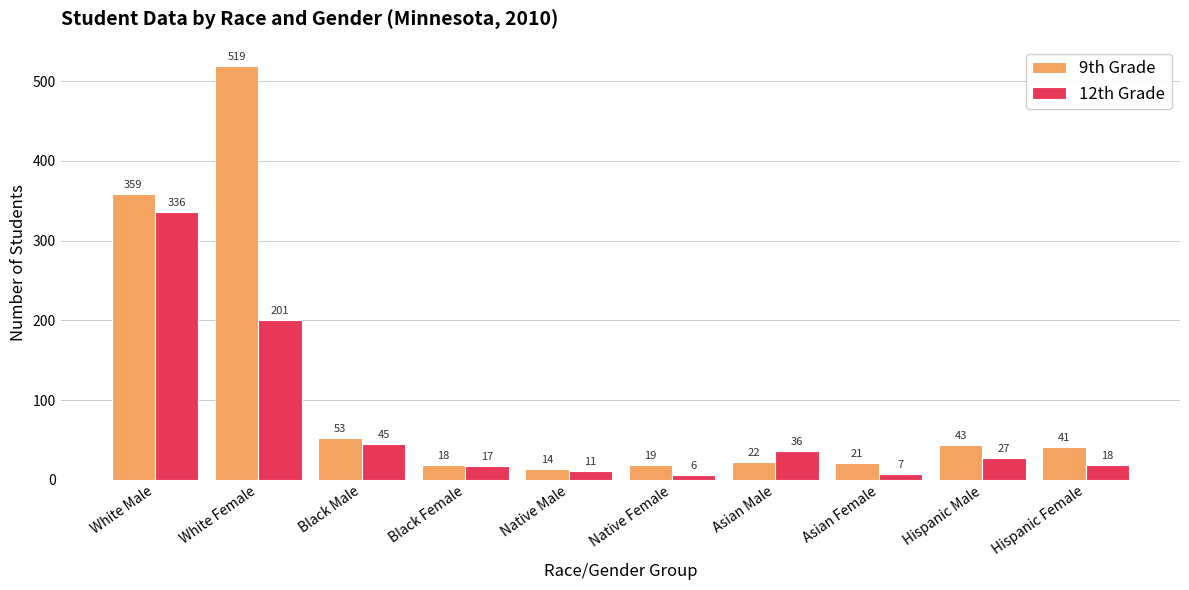

True or false: 9th Grade has a value of 519 at White Female.

True